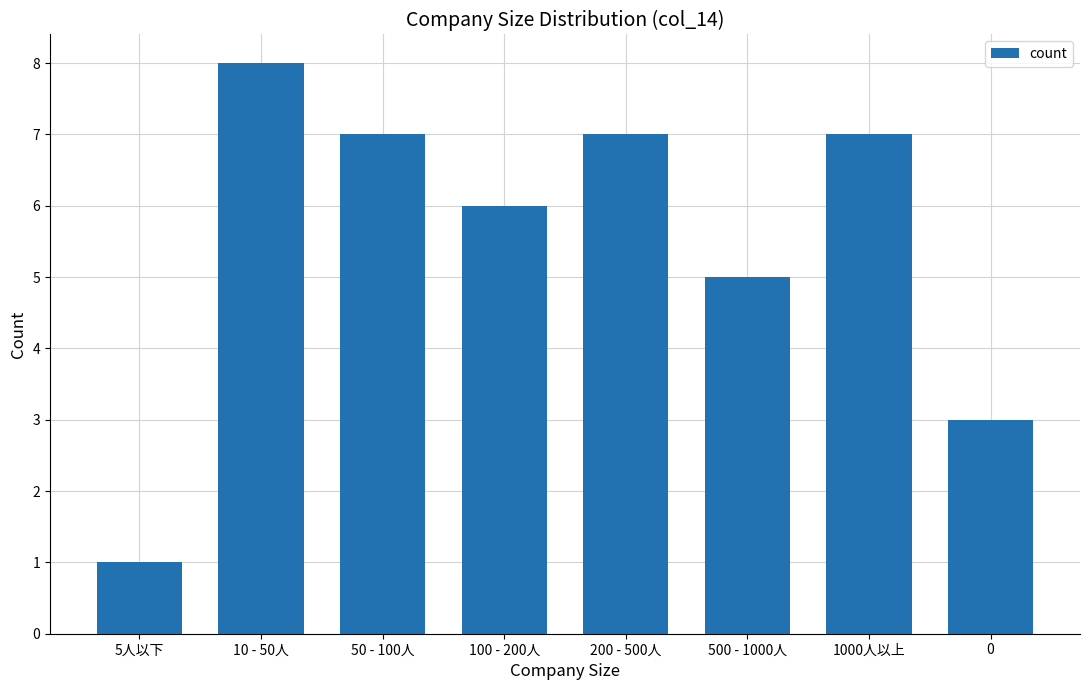

How many bars are there in total?

8